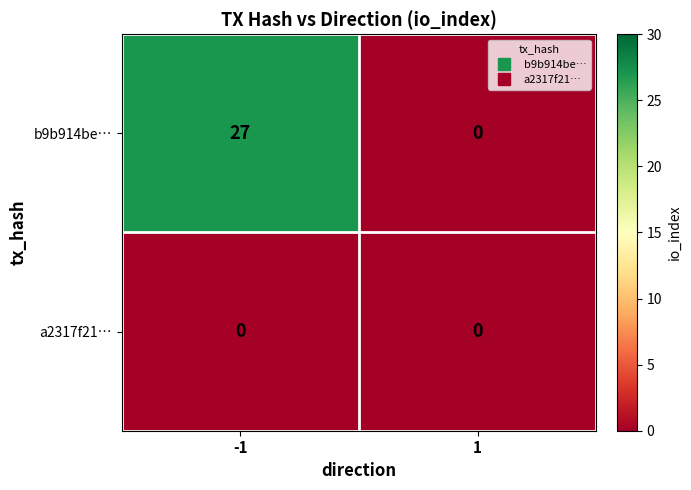

At which category is the sum across all series the highest?

-1